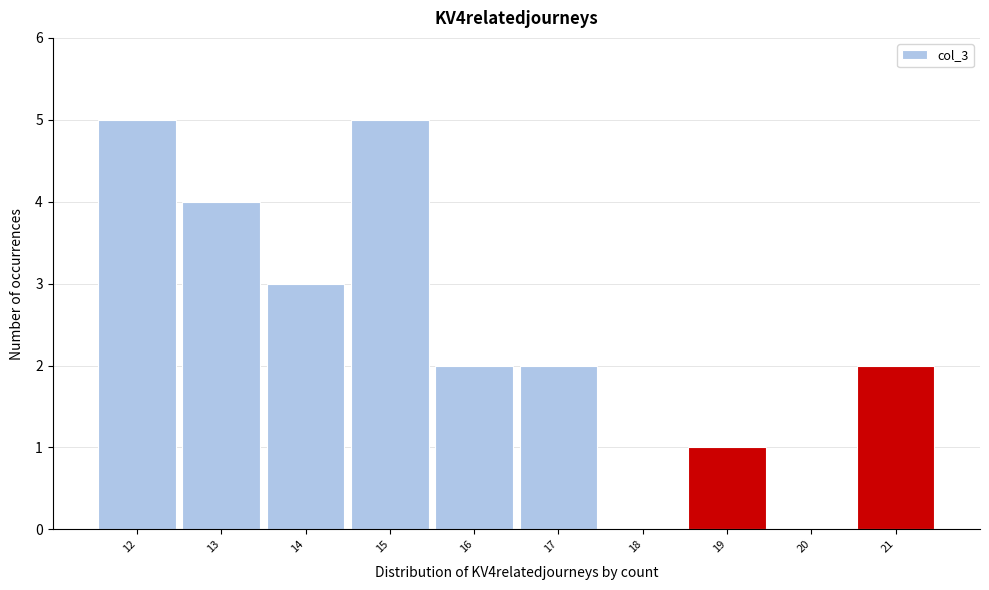

Reading left to right, what are all the values shown in this chart?

12=5	13=4	14=3	15=5	16=2	17=2	18=0	19=1	20=0	21=2